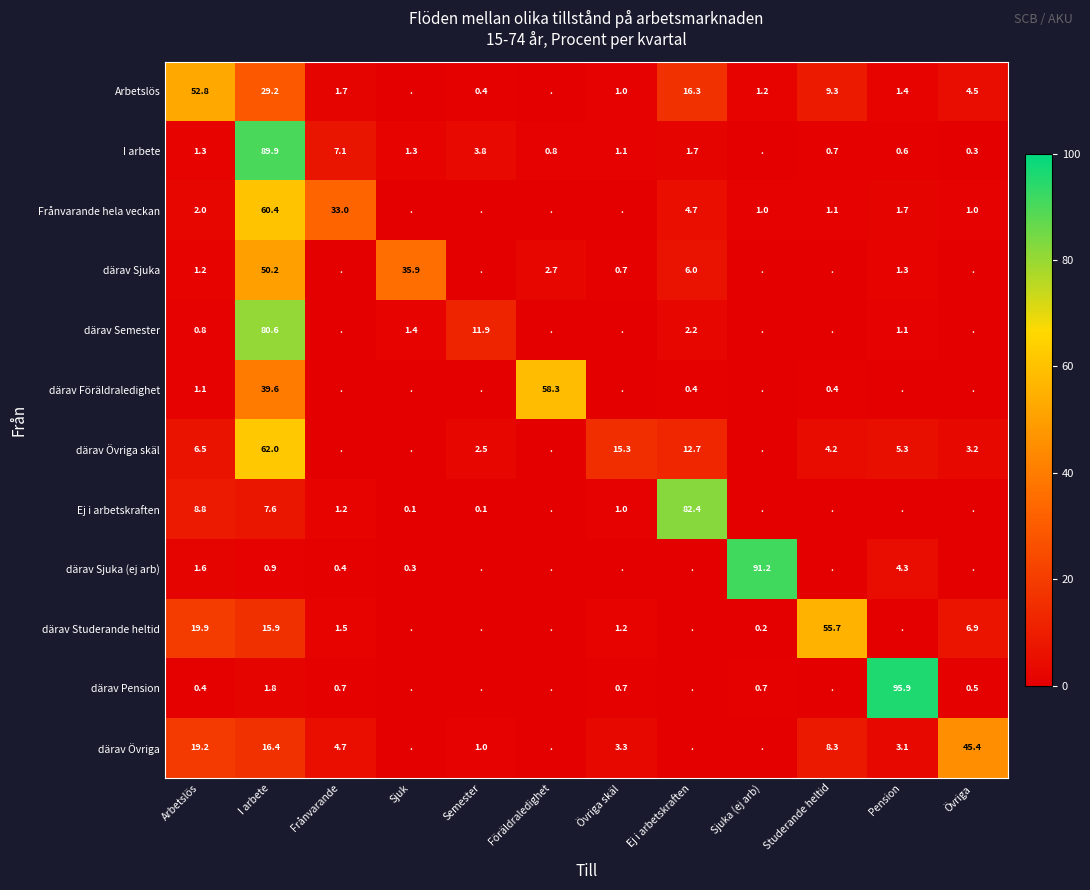

What is the difference between the Ej i arbetskraften values at Övriga skäl and Sjuk?

0.9